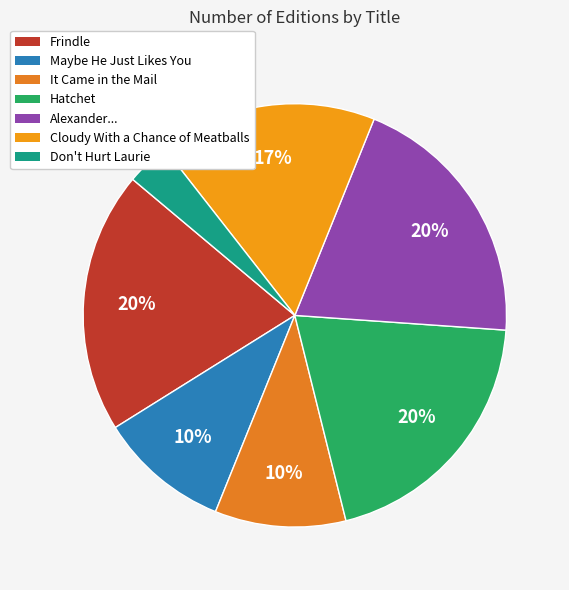

What is the smallest slice in the pie chart?

Don't Hurt Laurie